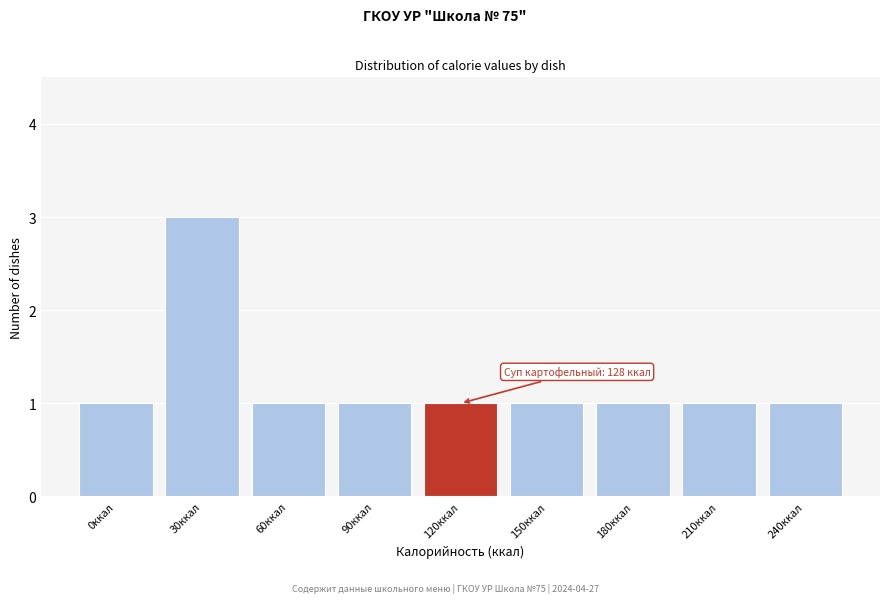

Reading left to right, what are all the values shown in this chart?

1	3	1	1	1	1	1	1	1